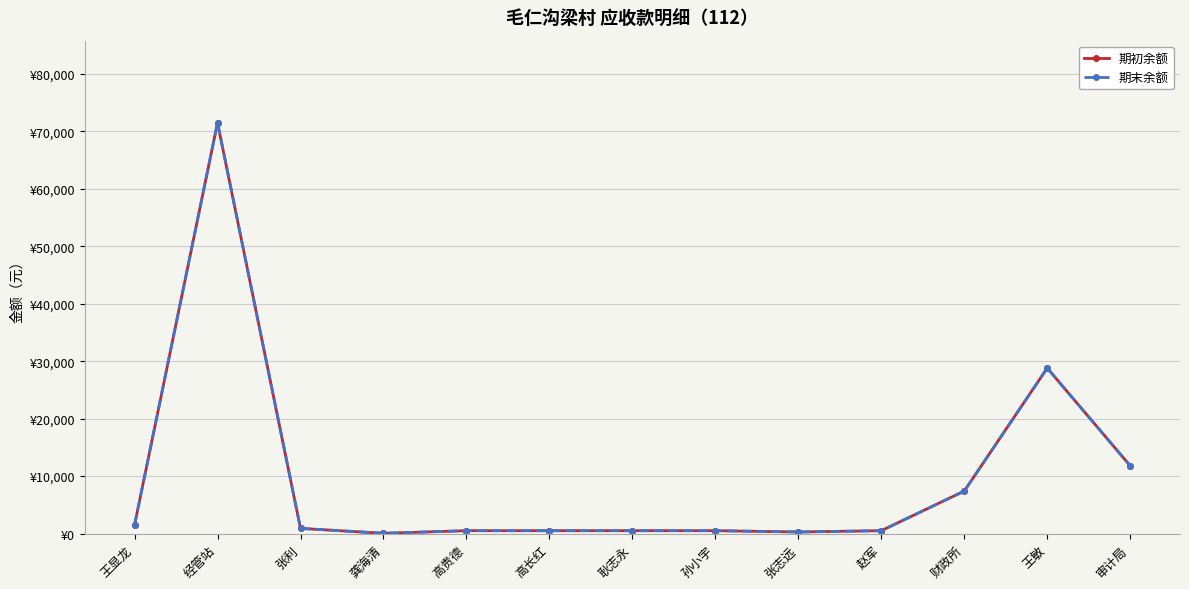

What is the minimum value for 期初余额?

50.0